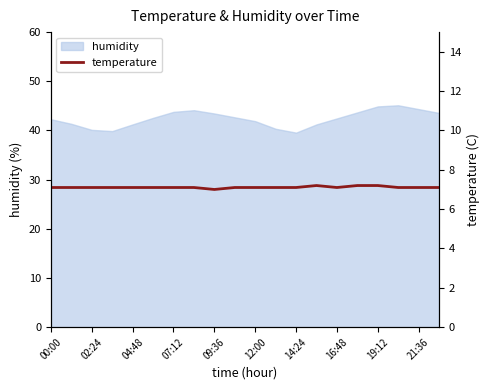

Is it true that humidity equals 42.5 at 16:48?

True